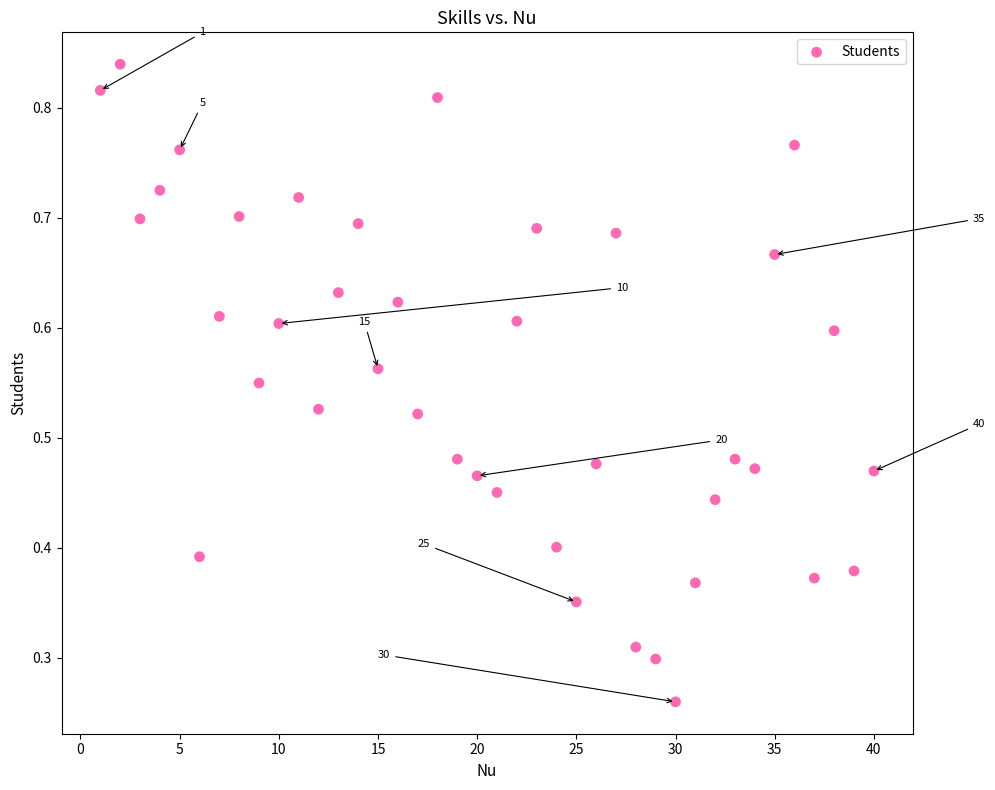

What is the range of X values (max minus min)?

39.0